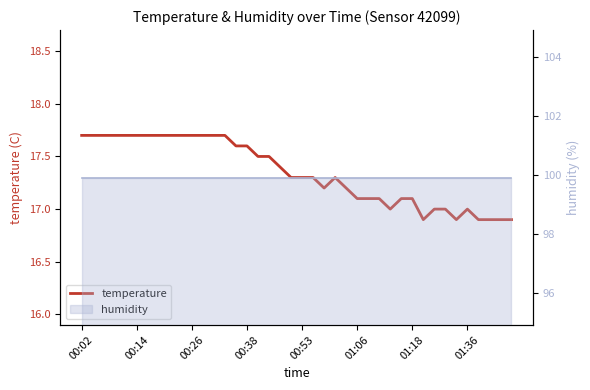

The value at 9 is 17.7. True or false?

True